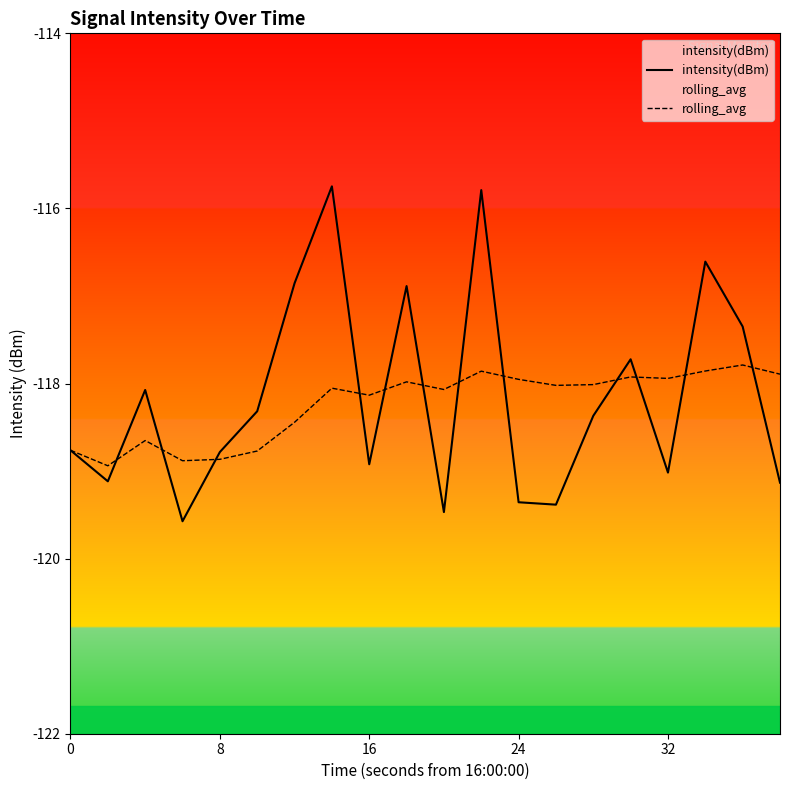

True or false: intensity(dBm) and rolling_avg intersect in this chart.

True